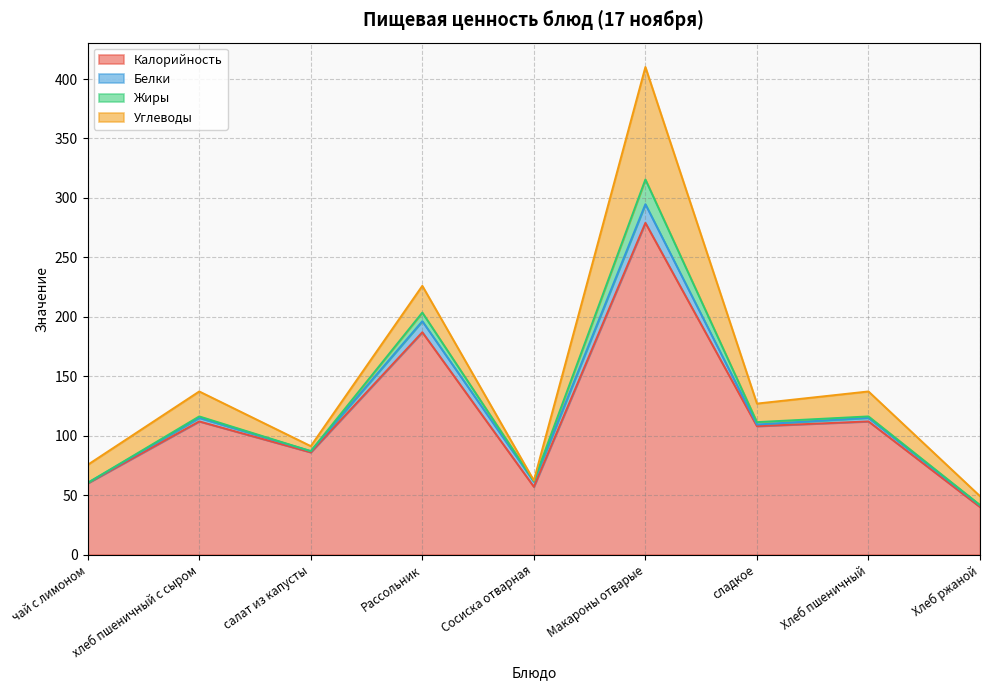

Rank the categories by Жиры value from lowest to highest.

чай с лимоном, салат из капусты, Хлеб ржаной, Сосиска отварная, хлеб пшеничный с сыром, Хлеб пшеничный, сладкое, Рассольник, Макароны отварые